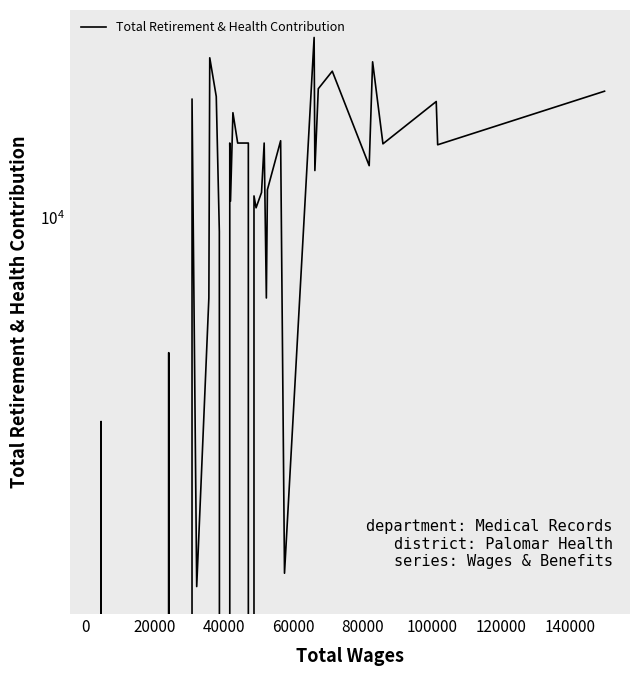

What is the difference between the maximum and minimum values?

25744